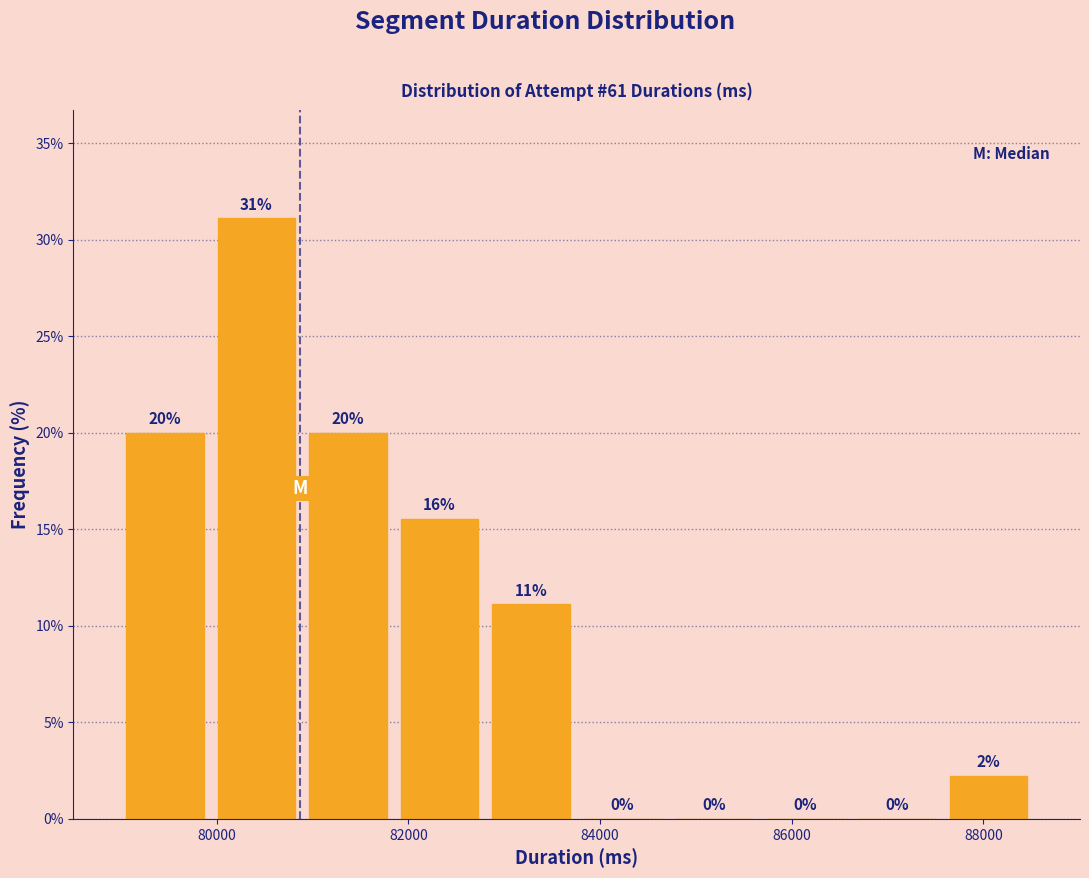

Over which range of the x-axis is the bar tallest?

80000 to 80800